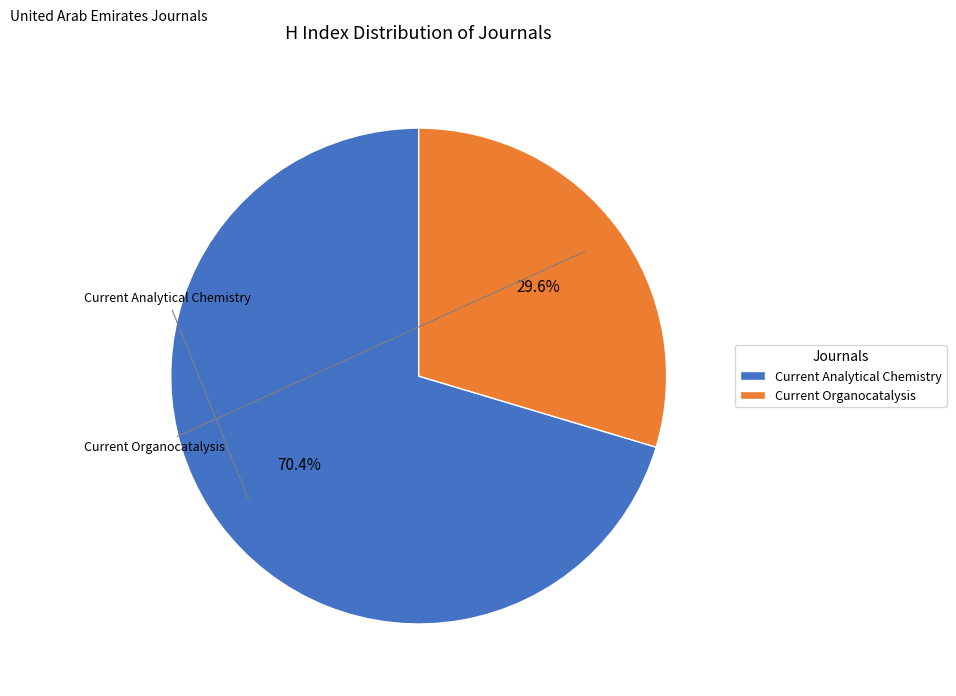

What is the majority slice?

Current Analytical Chemistry